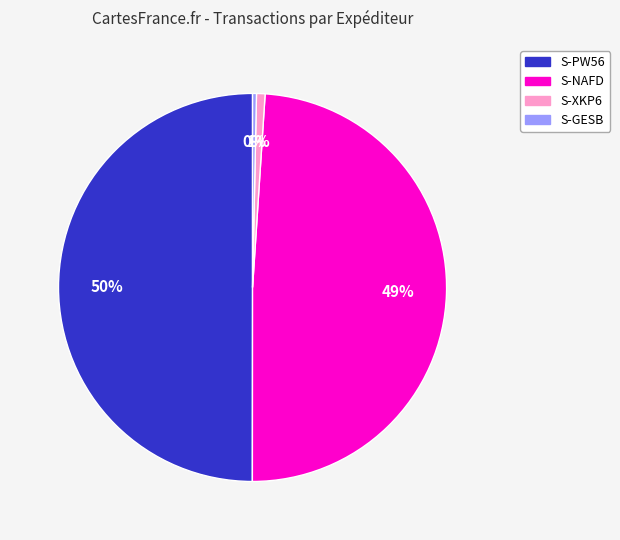

To the nearest percent, what is the average slice percentage?

25%